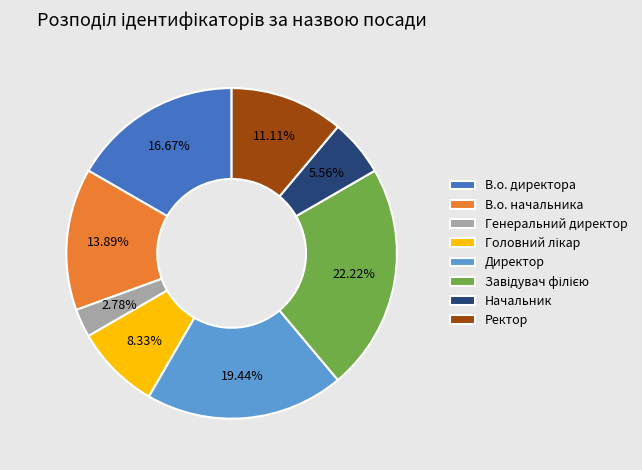

Is there any slice that represents more than half of the pie?

No